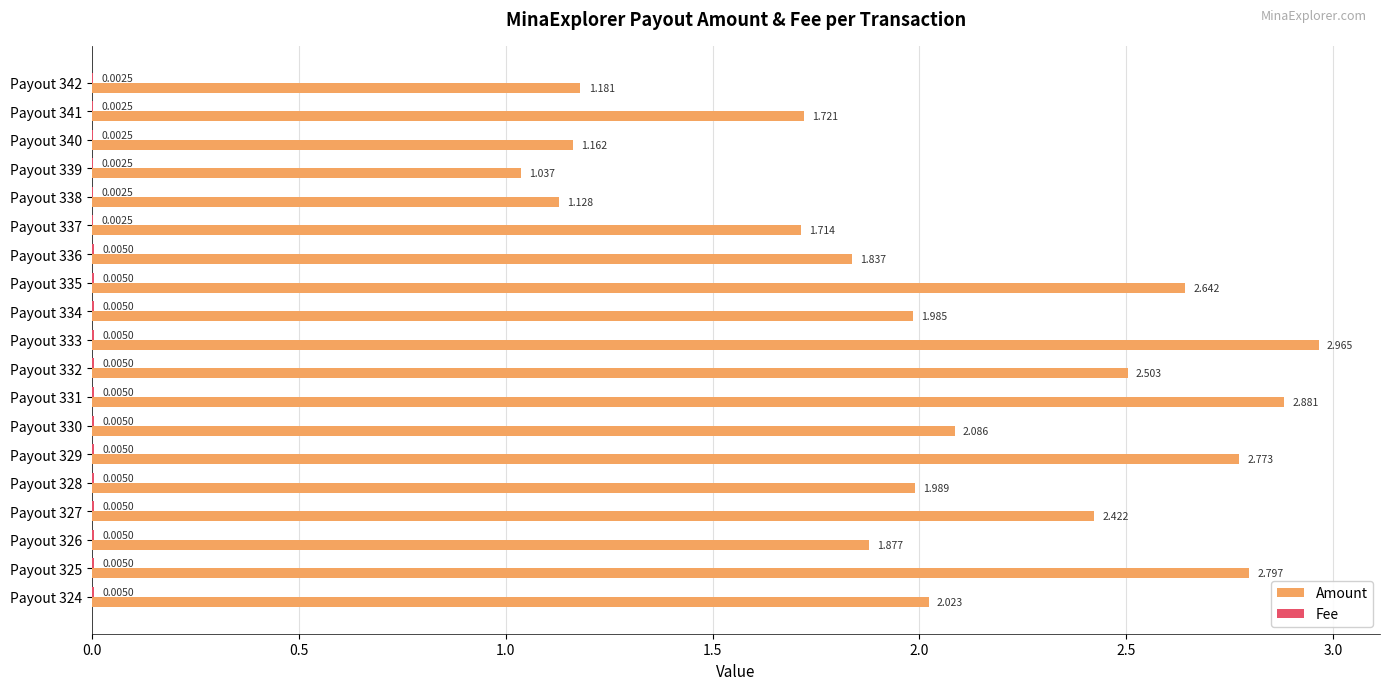

Which series has the largest total across all categories?

Amount